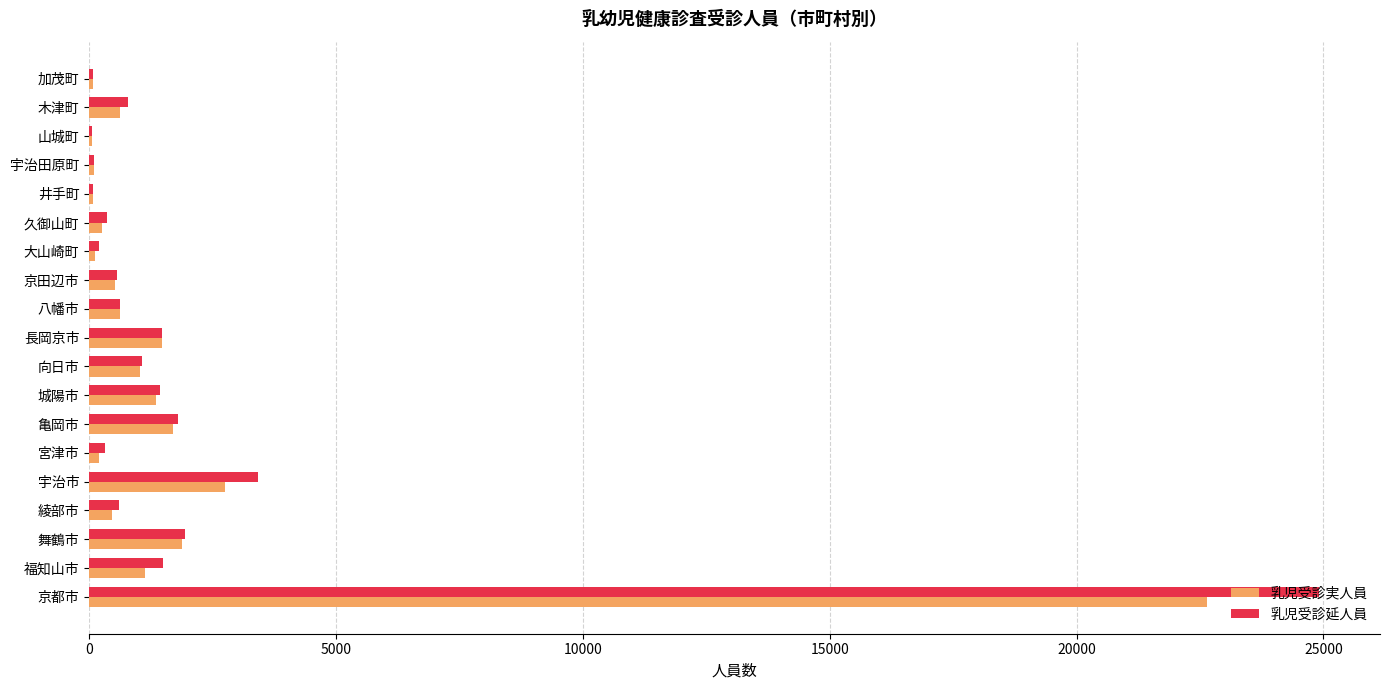

What is the highest value of the 乳児受診実人員 series?

22651